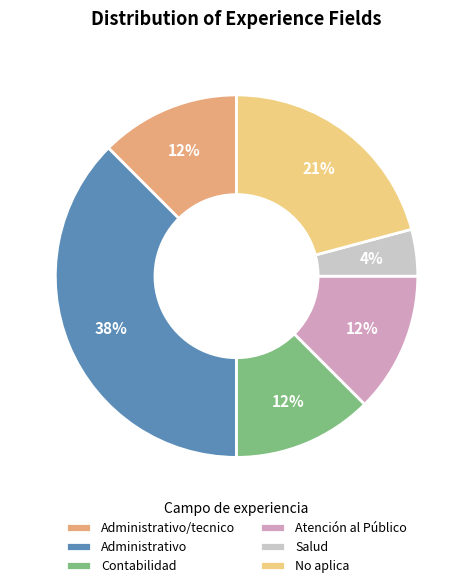

What percentage is the No aplica slice, to the nearest percent?

21%